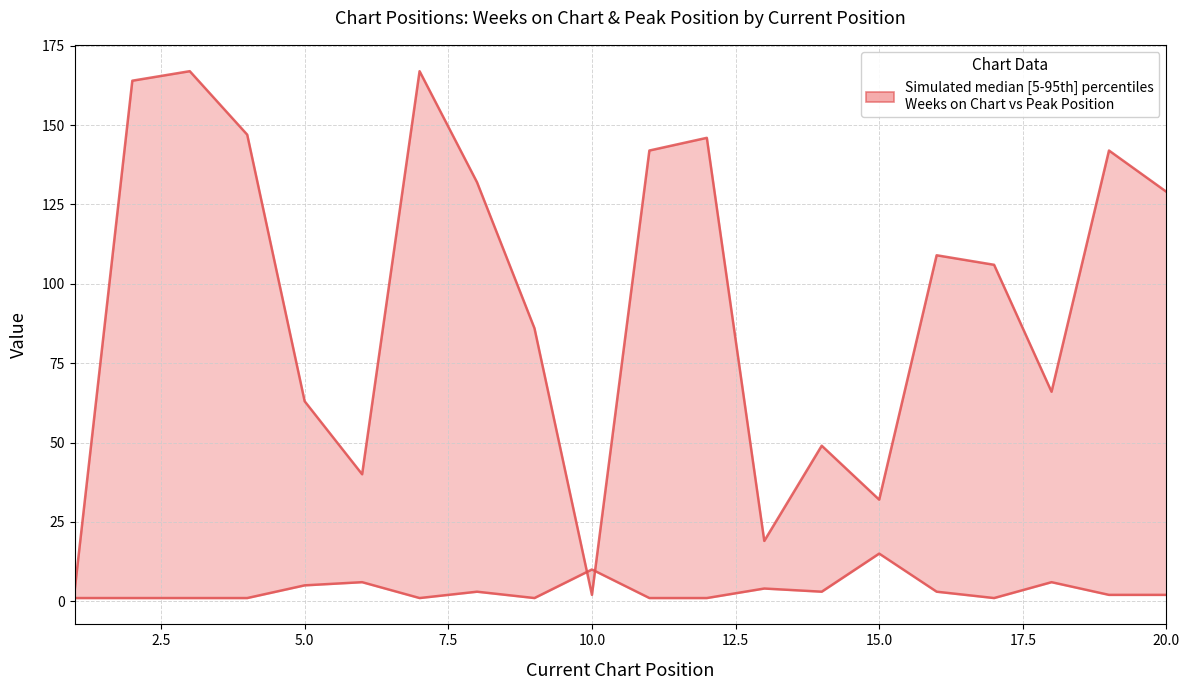

How many interior local valleys does the Weeks on Chart series have?

5